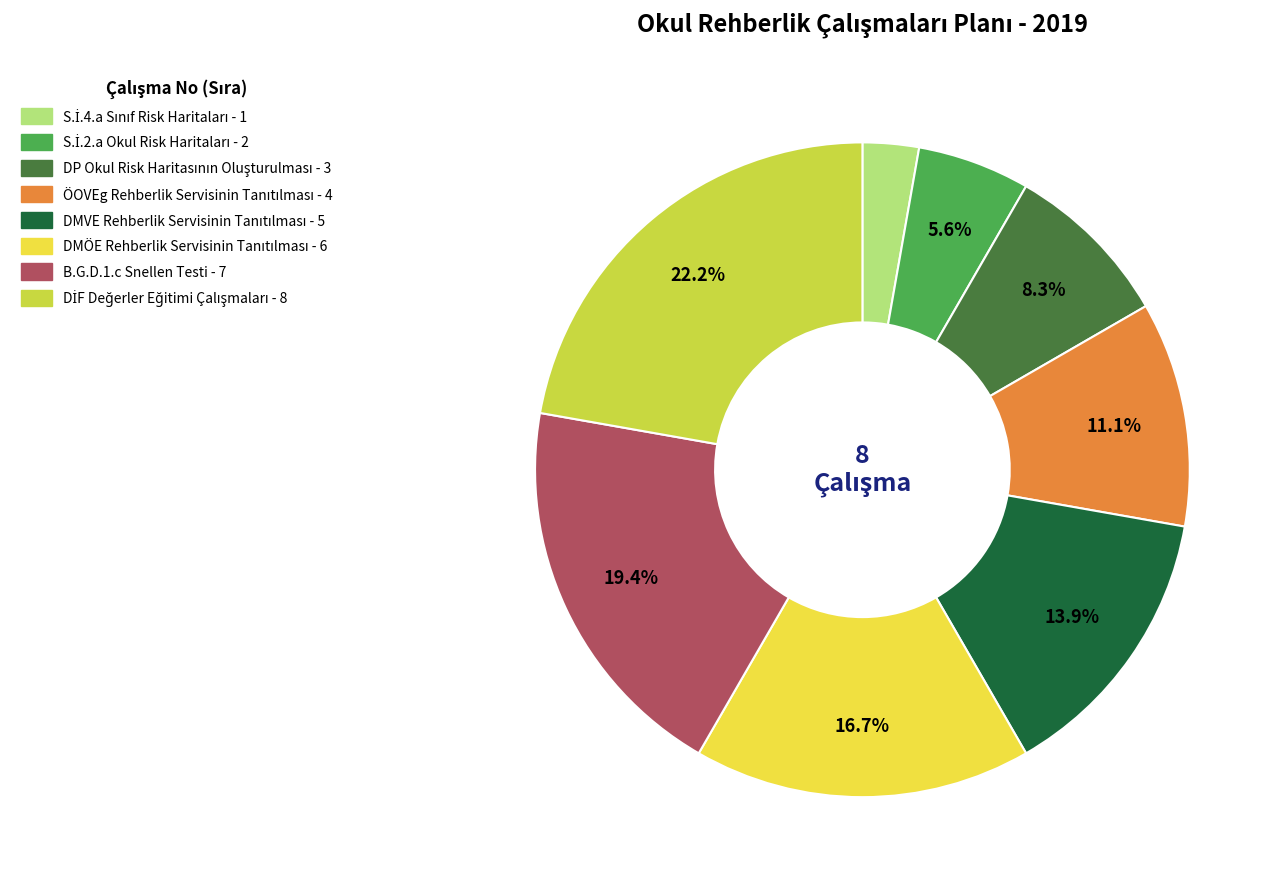

What portion of the pie excludes B.G.D.1.c Snellen Testi?

80.6%